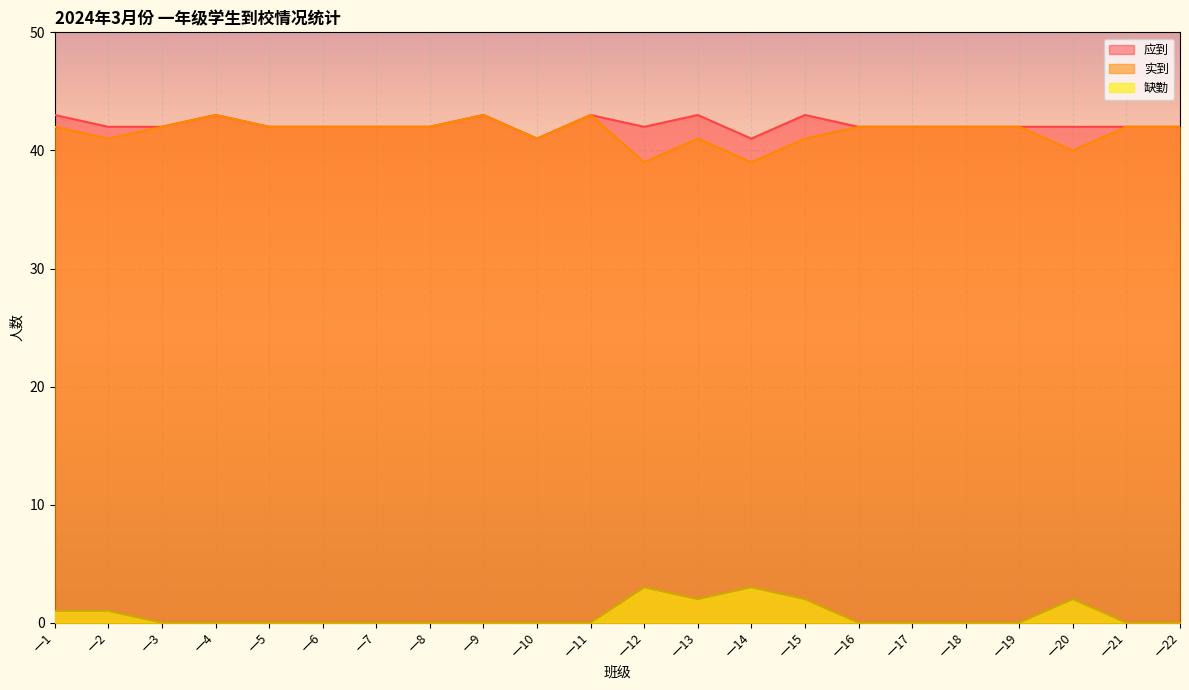

Where is the first local minimum for 应到?

一10